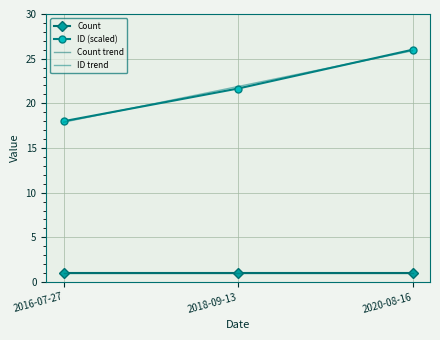

Between 2016-07-27 and 2018-09-13, which series saw the biggest shift?

ID trend